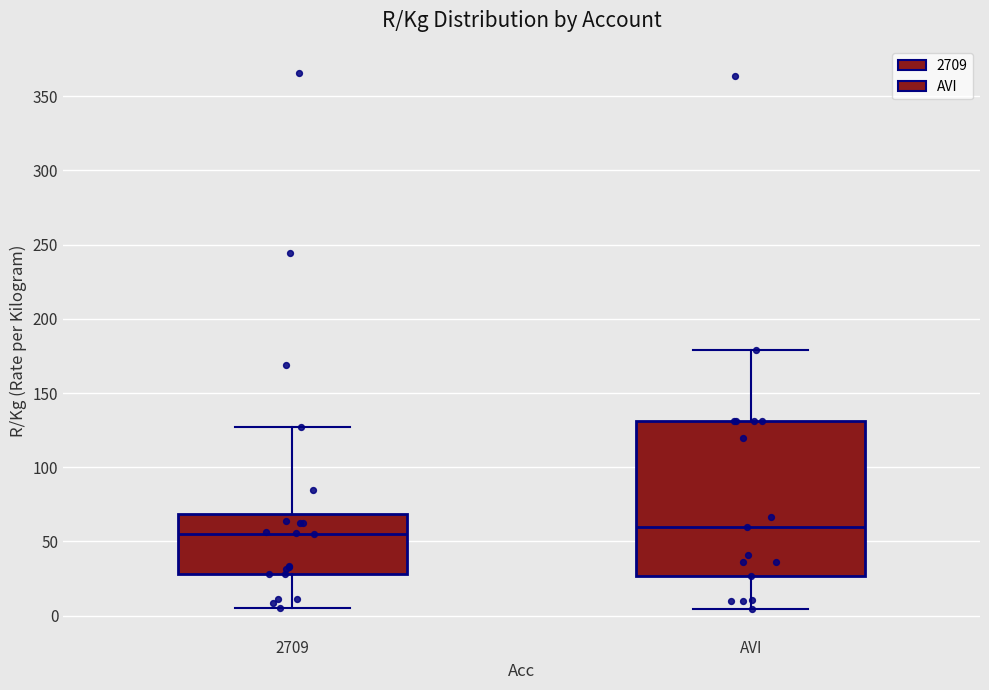

Reading left to right, transcribe this box plot: for each box, give where its median line is, the range the box spans, and where its two whiskers end, as read against the y-axis. The values are not printed on the chart, so give them approximately, as read against the axis.

2709: median 55, box 30 to 70, whiskers 5 to 125
AVI: median 60, box 25 to 130, whiskers 5 to 180